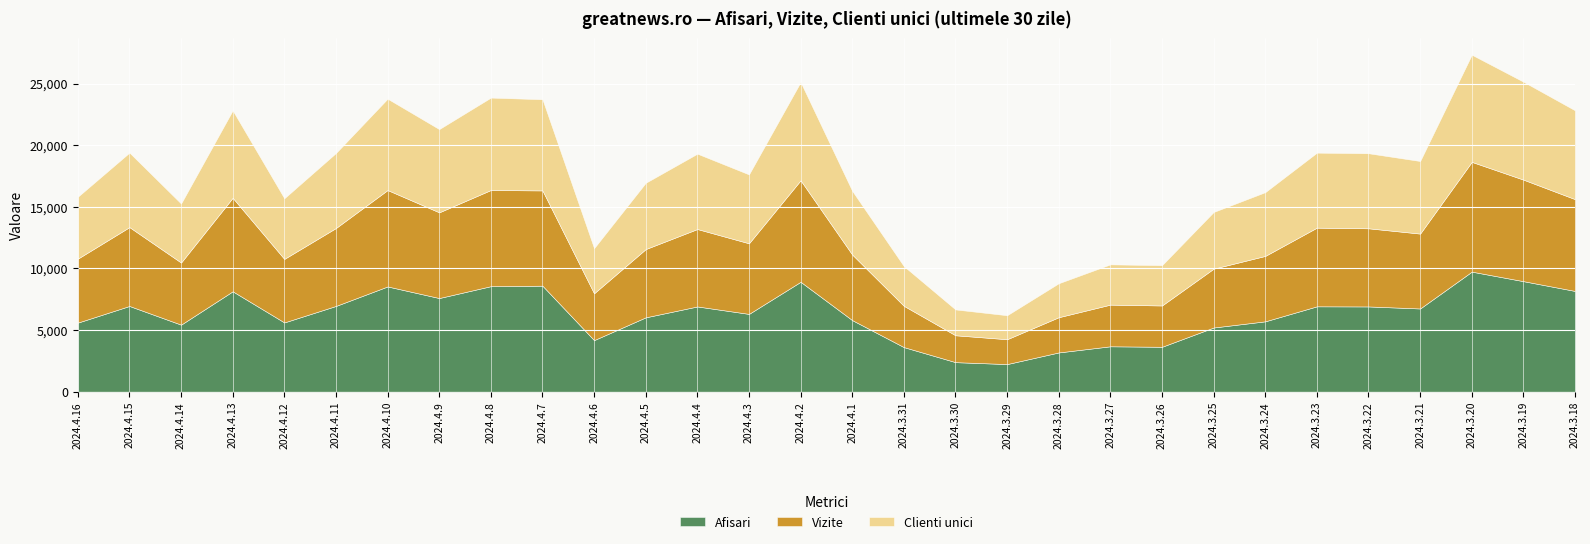

Which series has the widest spread of values?

Afisari